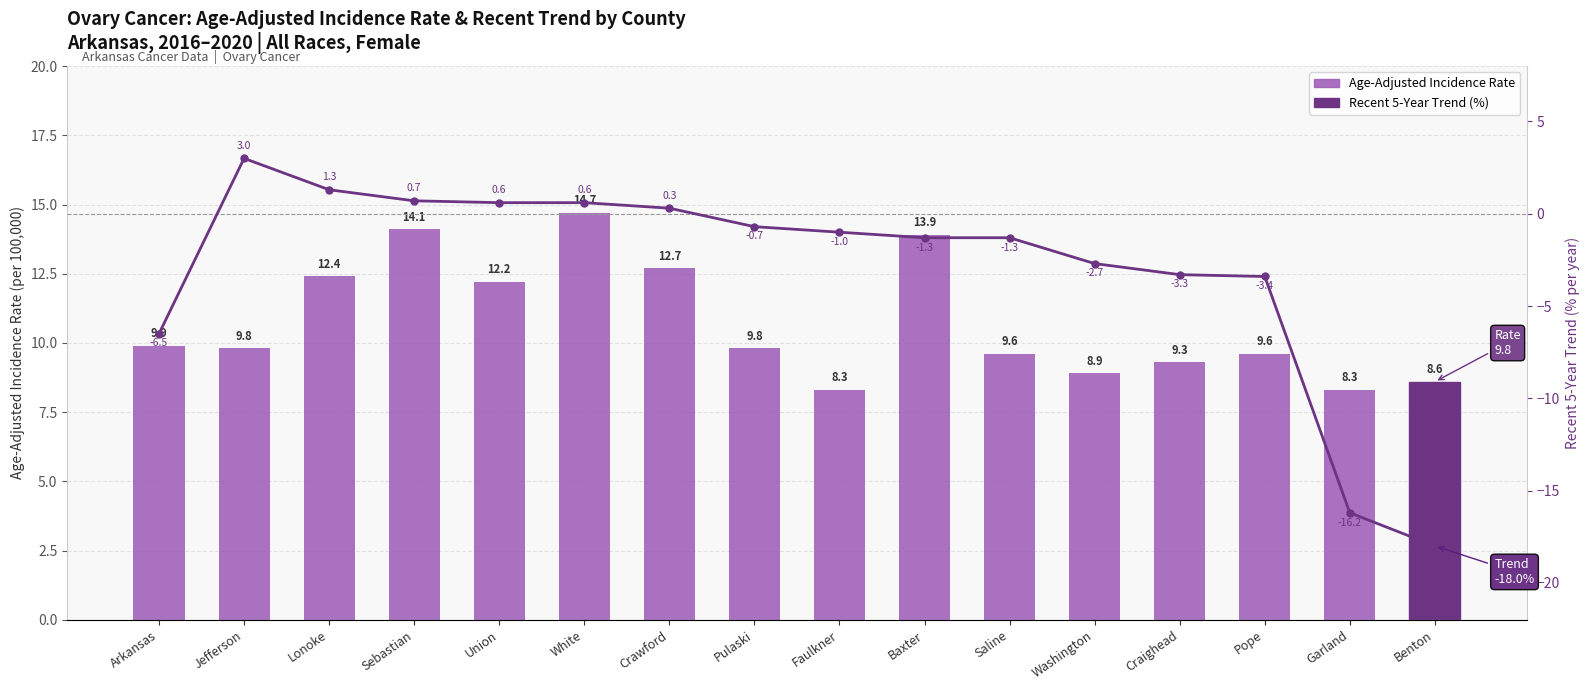

What is the average value of the Age-Adjusted Incidence Rate series?

10.8